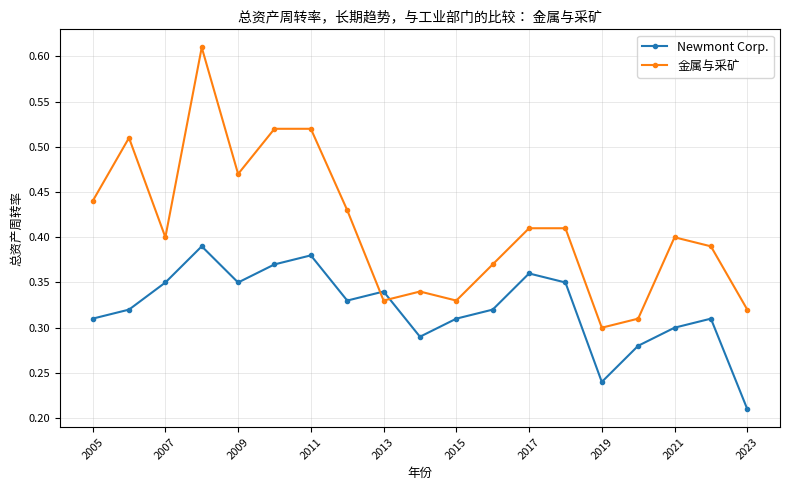

Rank the series by their average value, from highest to lowest.

金属与采矿, Newmont Corp.